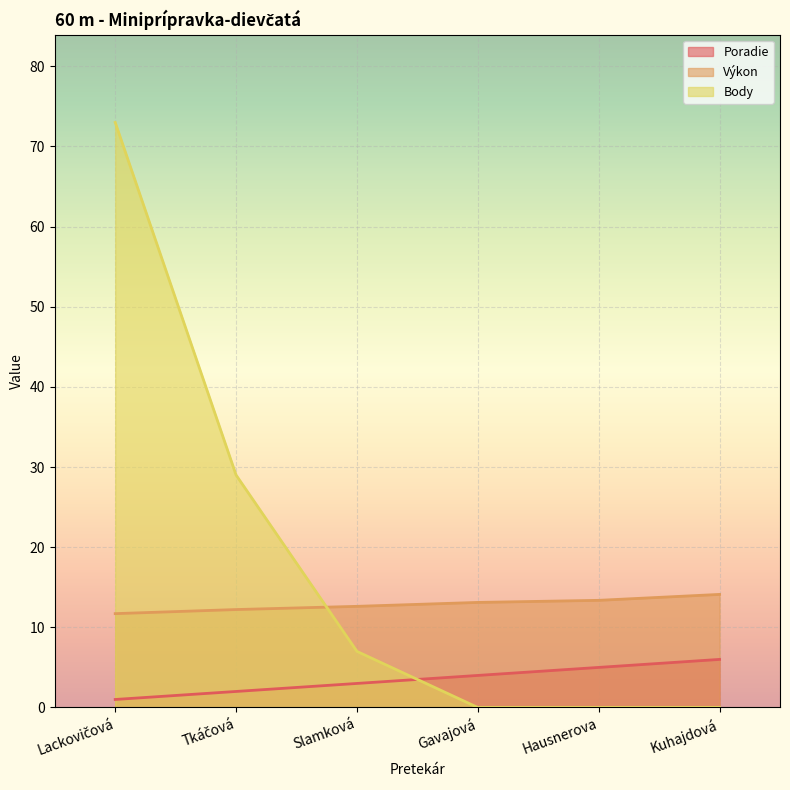

Which series has the widest spread of values?

Body